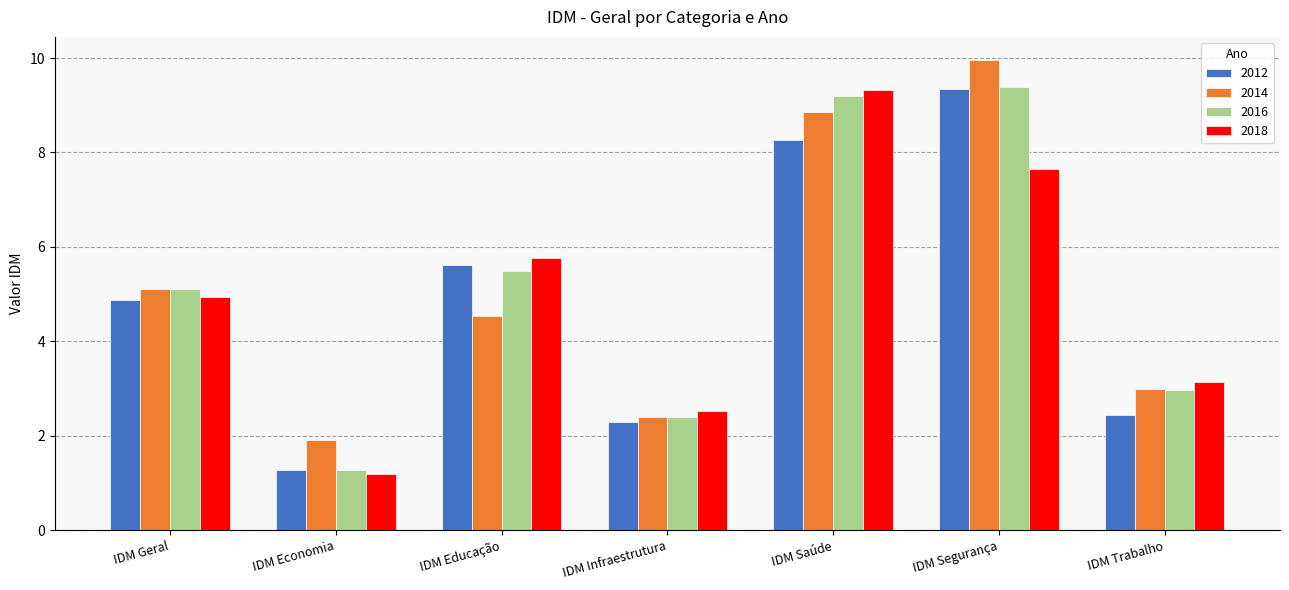

Is it true that 2018 equals 12.4 at IDM Segurança?

False